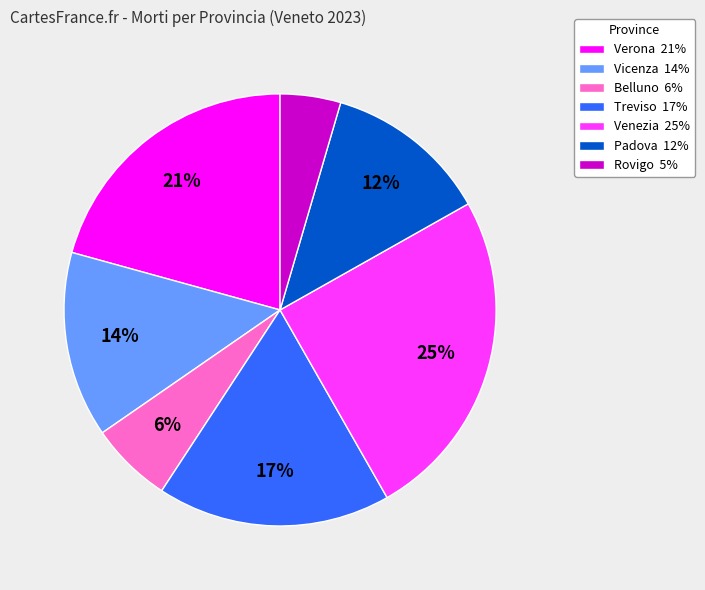

To the nearest percent, what is the average slice percentage?

14%